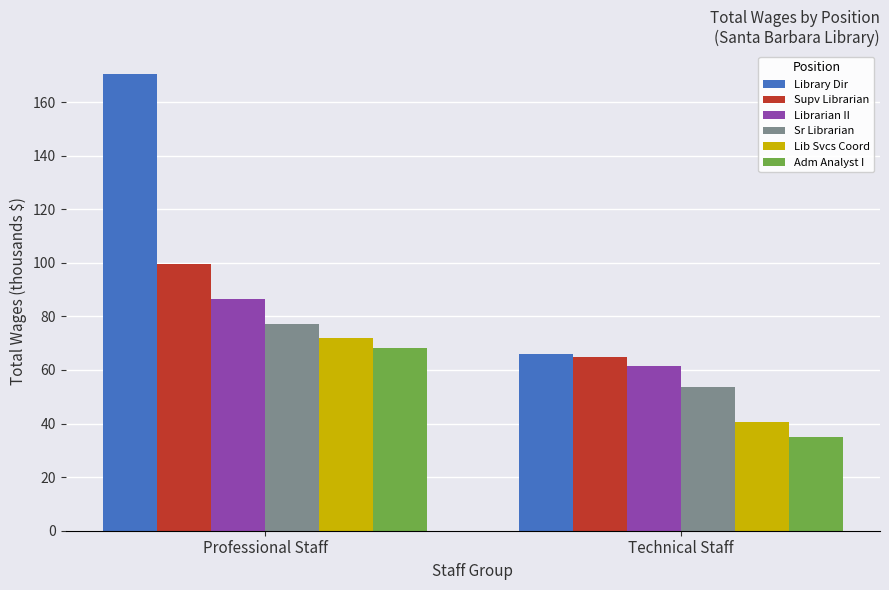

Is it true that Sr Librarian equals 106.0 at Professional Staff?

False